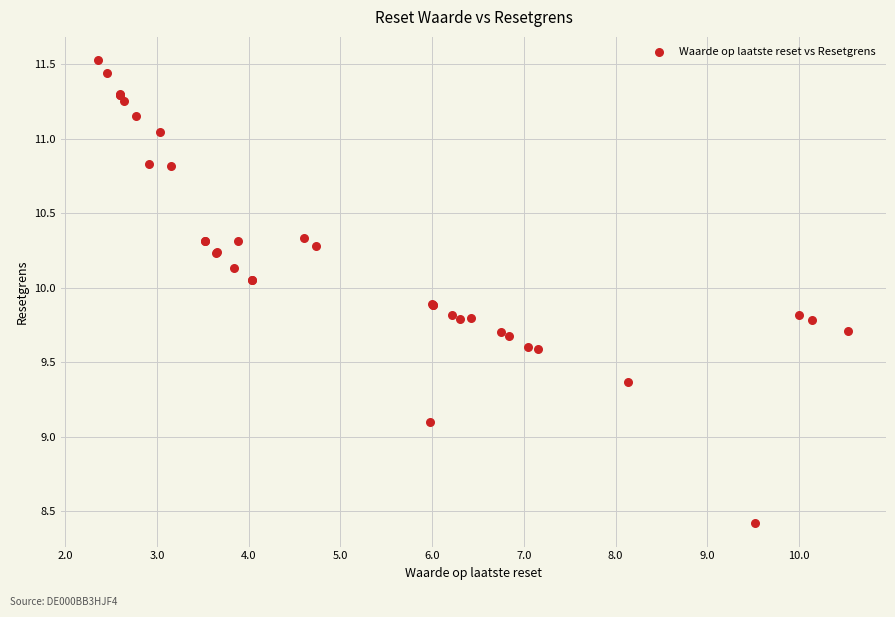

What Y value in the scatter plot is closest to 9?

9.1